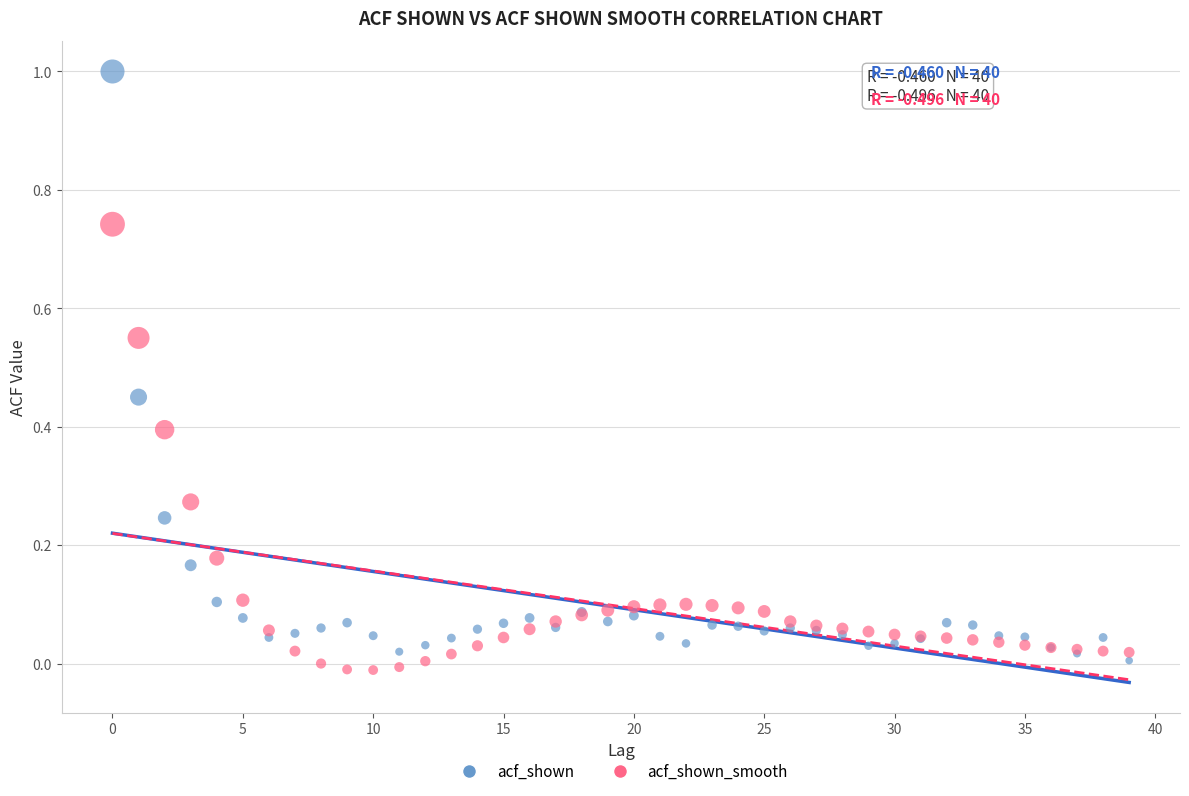

Which series has the widest spread of Y values?

acf_shown